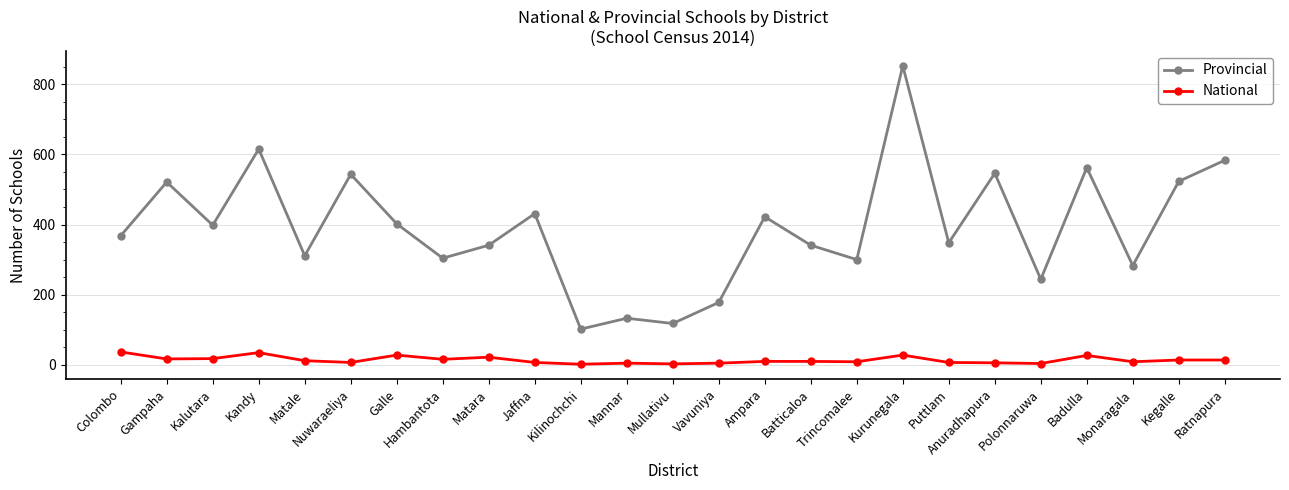

Which label corresponds to the largest value in the chart?

Kurunegala